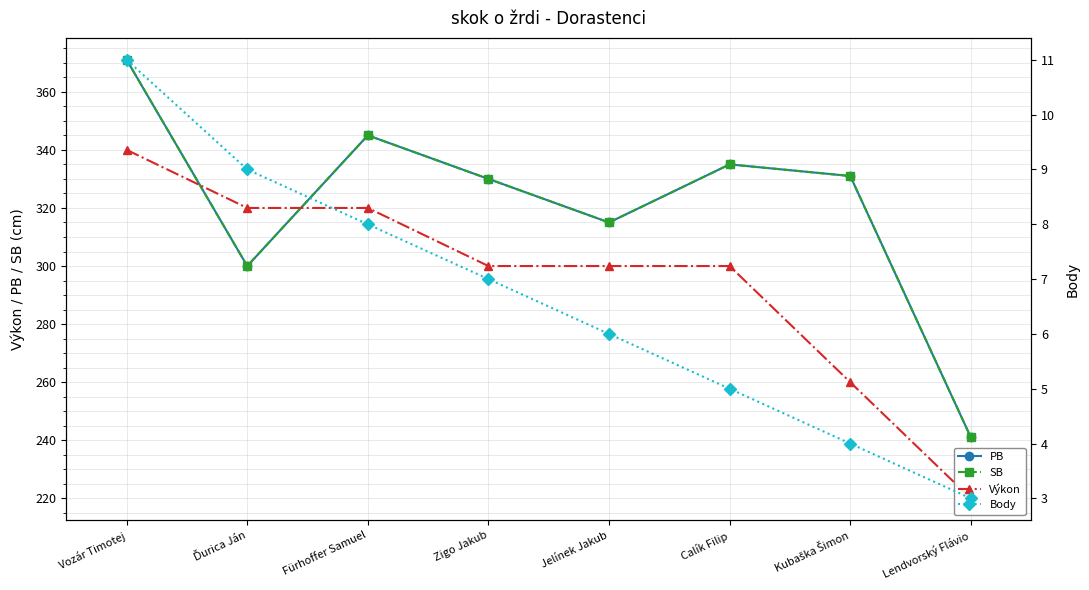

Rank the series at Vozár Timotej from highest to lowest value.

PB, SB, Výkon, Body